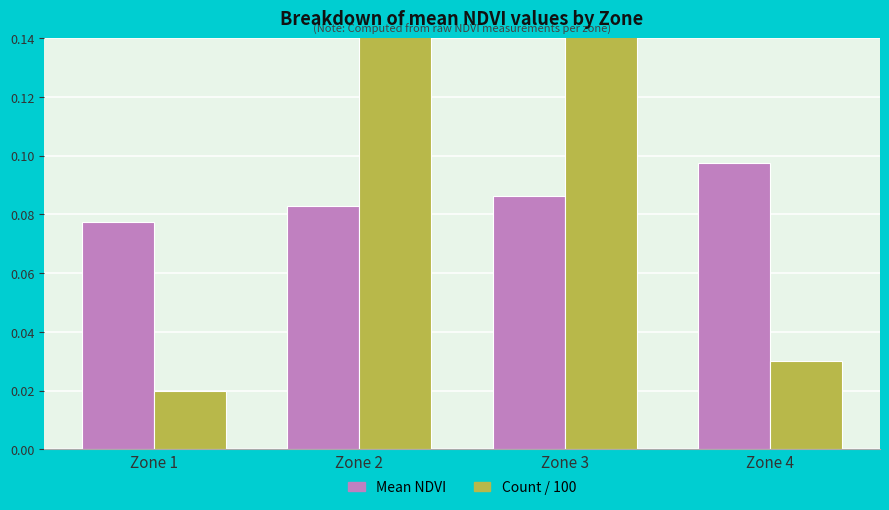

Which label corresponds to the largest value in the chart?

Zone 3